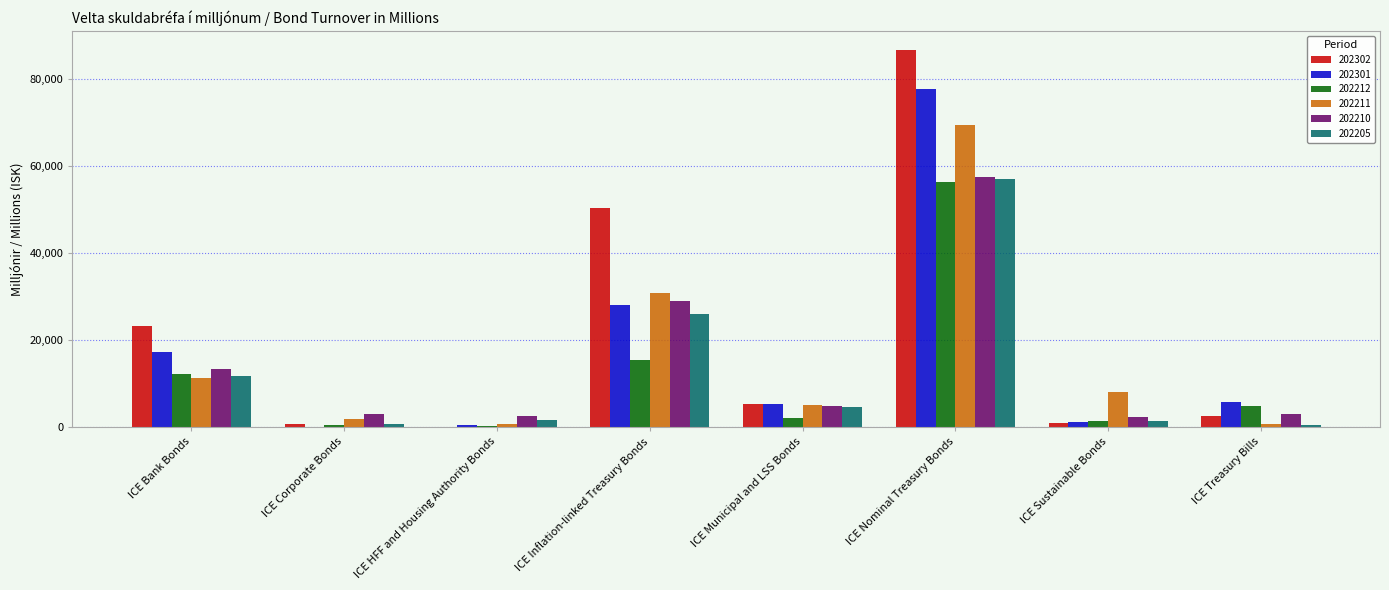

What is the sum of the 202212 values at ICE Bank Bonds and ICE Corporate Bonds?

12576.6